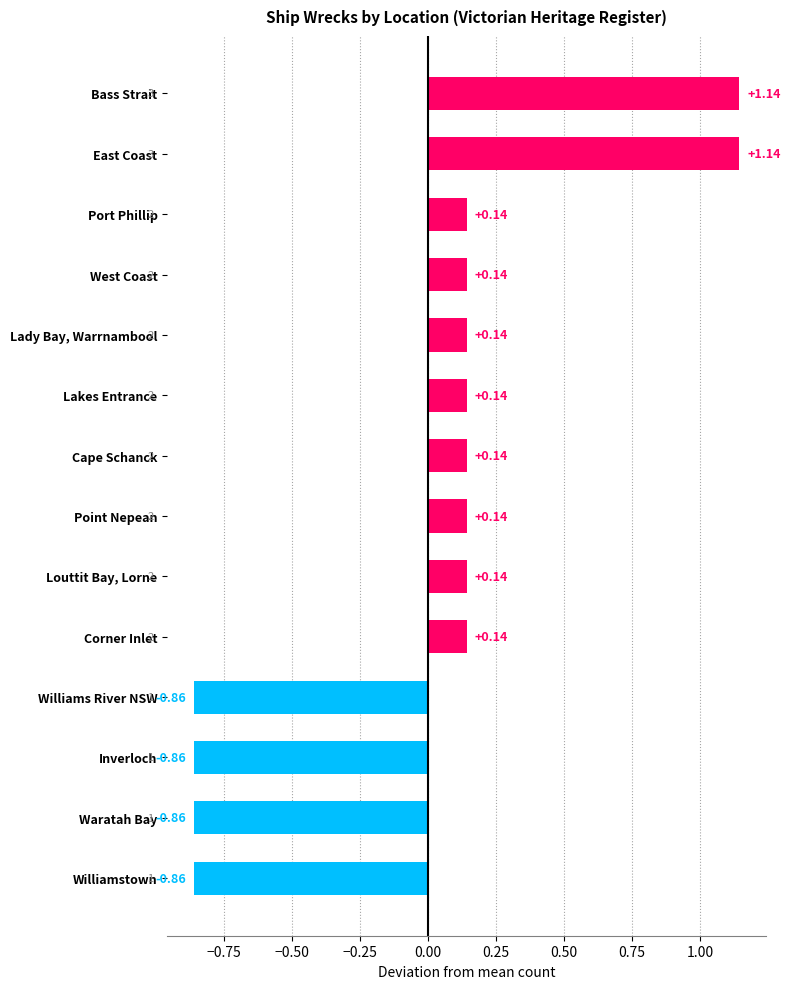

What is the difference between the maximum and minimum values?

2.0